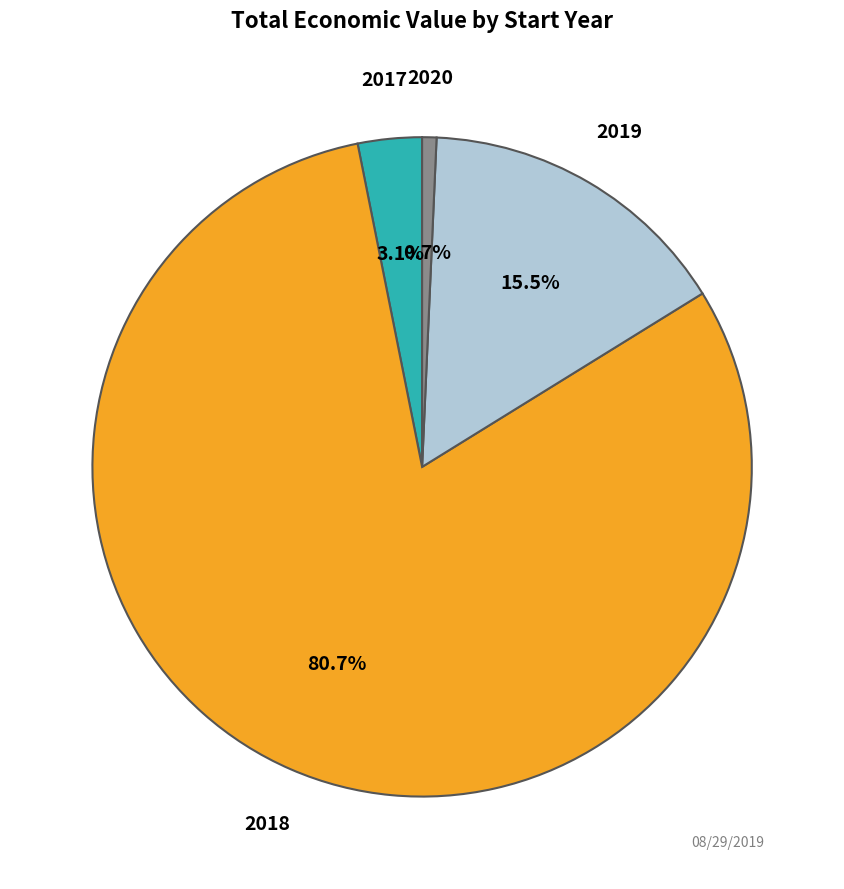

Is there a majority slice in this chart?

Yes